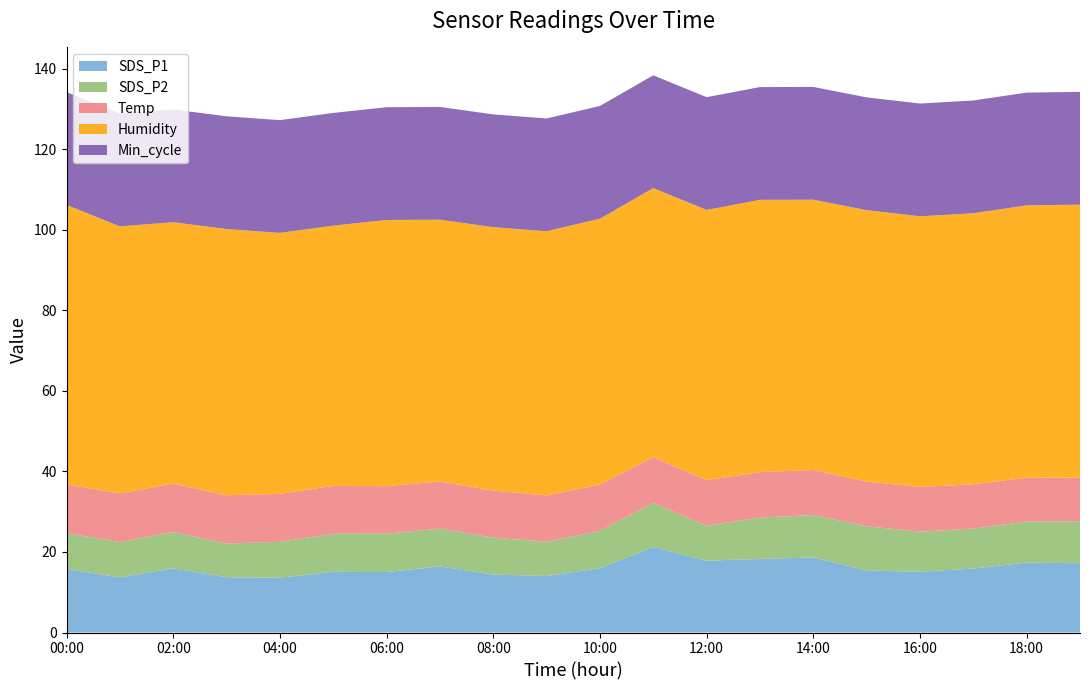

Reading left to right, extract all data points from this chart.

SDS_P1: 15.8	13.7	15.9	13.7	13.6	15.1	15.0	16.4	14.4	14.0	16.0	21.2	17.9	18.3	18.6	15.4	15.1	15.9	17.4	17.2
SDS_P2: 8.9	8.8	9.1	8.3	8.9	9.4	9.5	9.4	9.2	8.5	9.3	10.9	8.7	10.3	10.5	11.0	9.9	9.9	10.2	10.4
Temp: 12.1	12.1	12.0	12.0	11.9	11.9	11.8	11.7	11.7	11.5	11.5	11.4	11.3	11.3	11.2	11.1	11.1	11.0	10.9	10.8
Humidity: 69.4	66.3	64.9	66.1	64.8	64.6	66.1	65.0	65.4	65.6	66.0	66.8	67.1	67.6	67.1	67.4	67.2	67.3	67.6	67.8
Min_cycle: 28.0	28.0	28.0	28.0	28.0	28.0	28.0	28.0	28.0	28.0	28.0	28.0	28.0	28.0	28.0	28.0	28.0	28.0	28.0	28.0